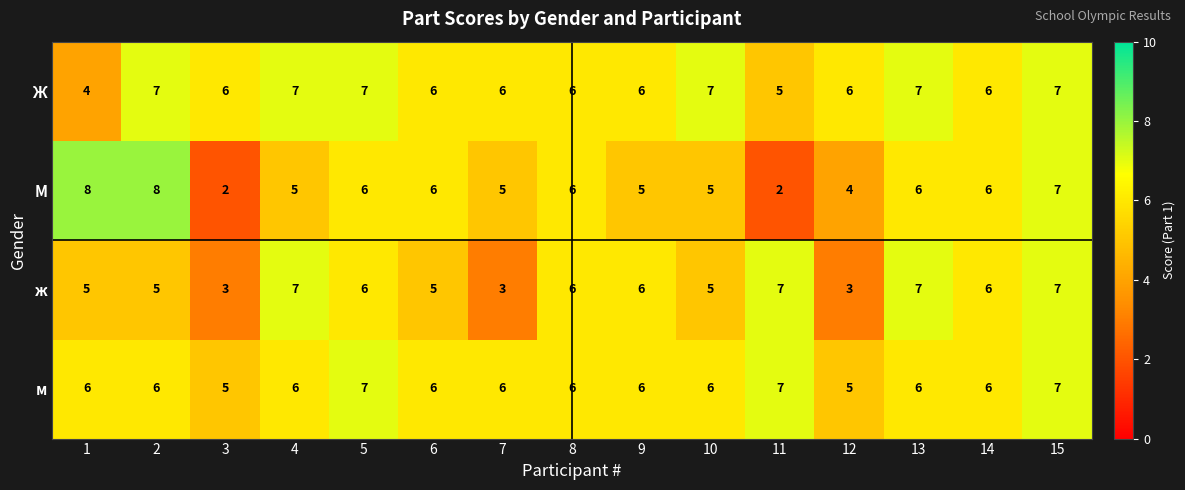

What is the average value of the м series?

6